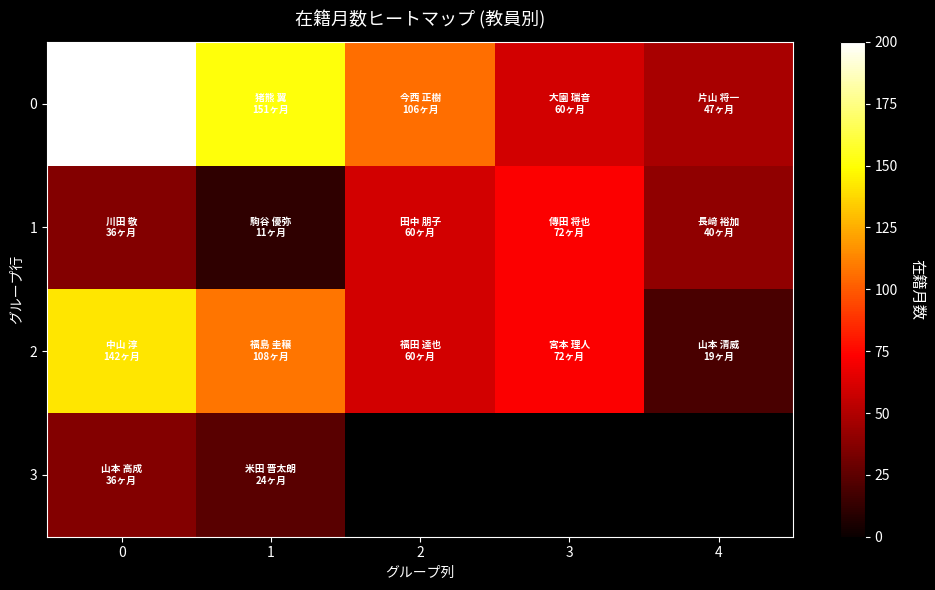

What is the average value of the 0 series?

112.8